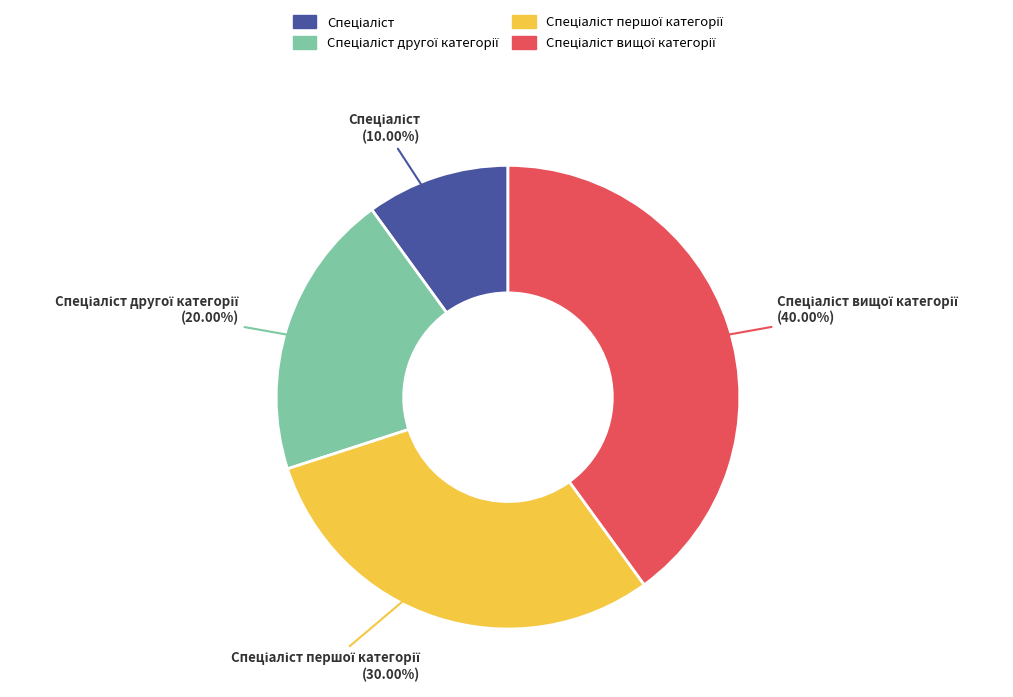

Is there any slice that represents more than half of the pie?

No